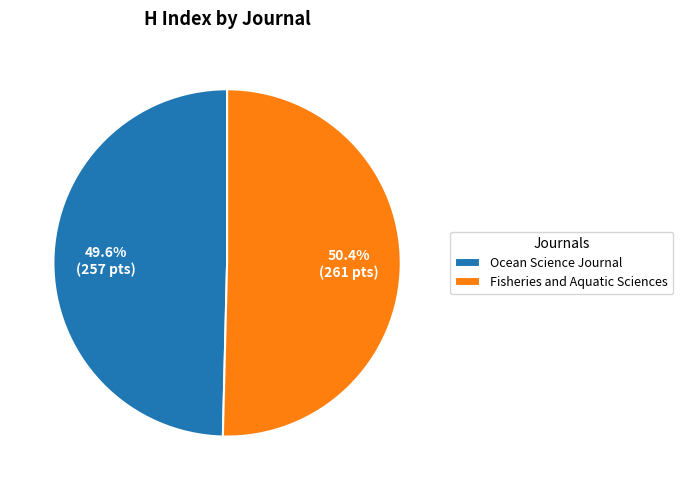

Does Ocean Science Journal account for over 50% of the chart?

No